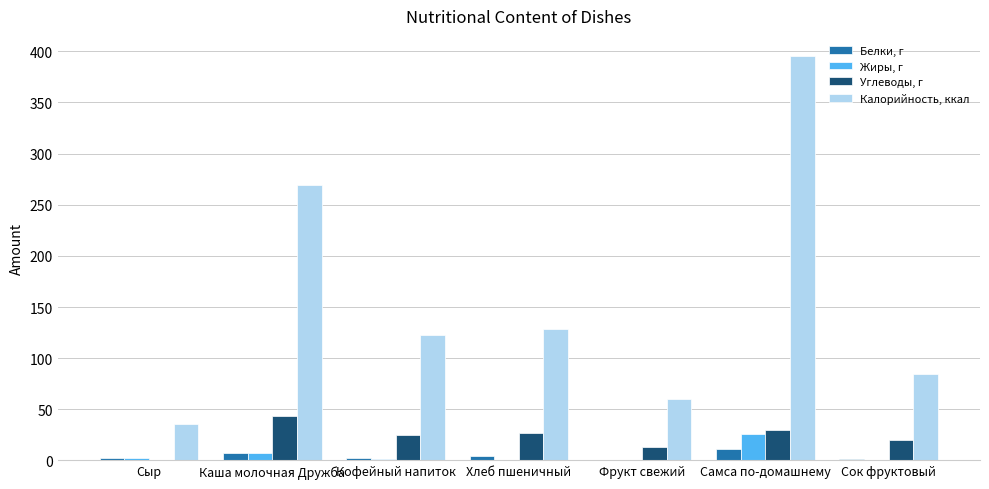

What is the sum of all Белки, г values?

28.8